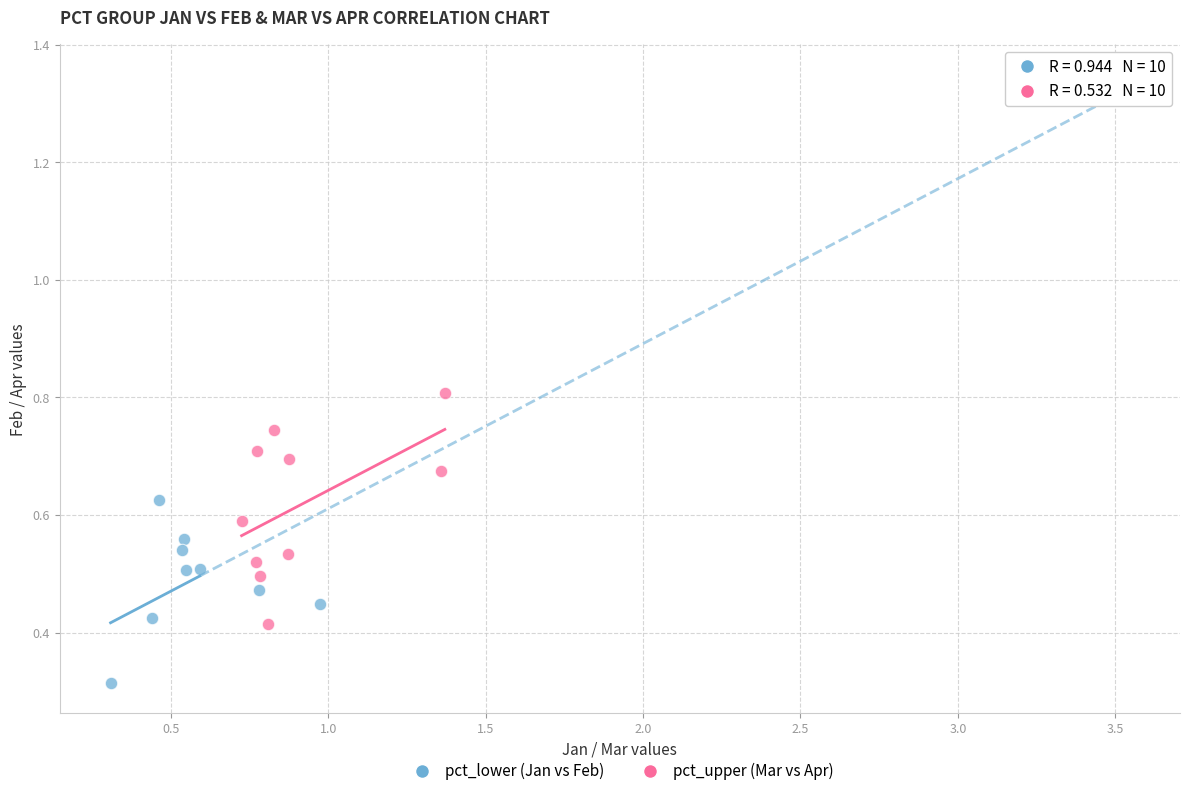

Which series contains the highest Y value?

pct_lower (Jan vs Feb)